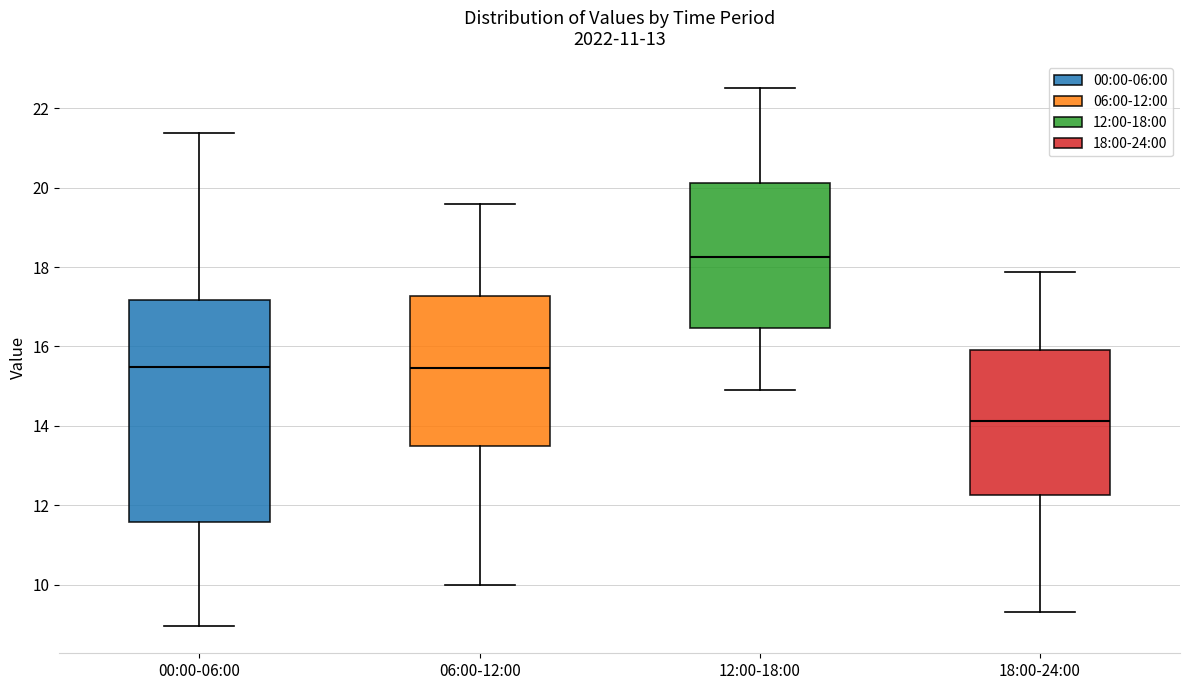

Where is the lower edge of the box for 00:00-06:00 on the y-axis? The values are not printed on the chart, so give them approximately, as read against the axis.

11.6